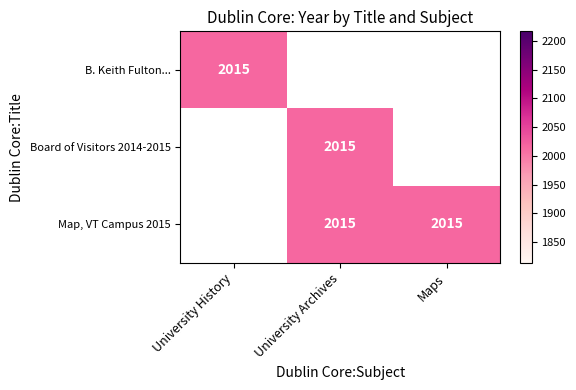

Which has a higher value, University Archives or Maps?

University Archives